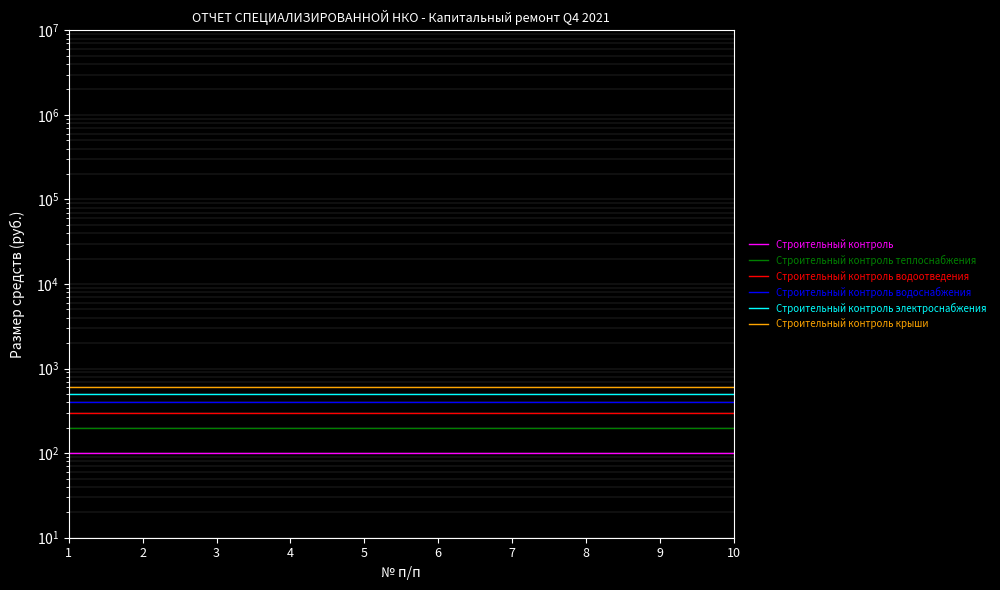

True or false: Строительный контроль электроснабжения and Строительный контроль крыши cross at least once.

False